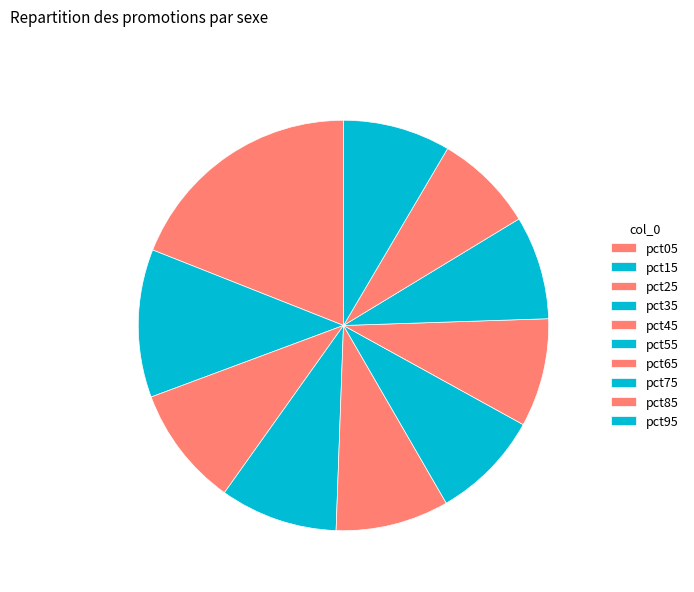

Count the number of slices in the pie.

10